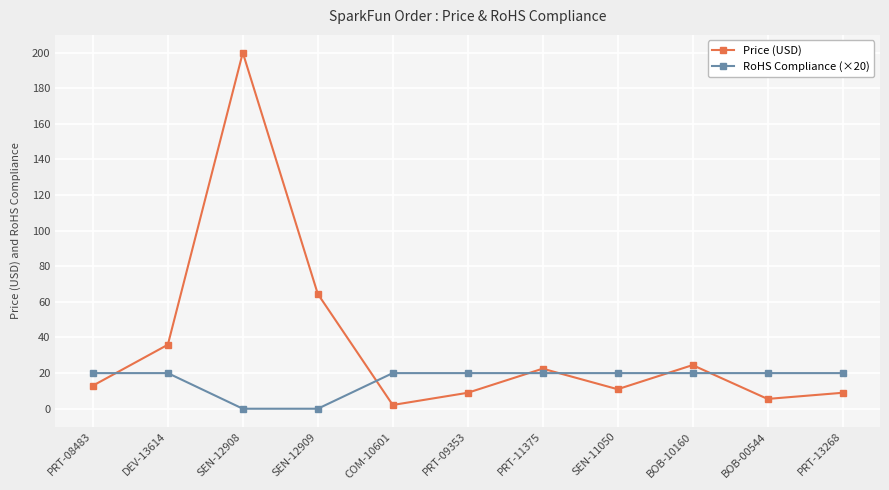

Is the value of Price (USD) at BOB-10160 greater than the value of RoHS Compliance (×20) at PRT-11375?

Yes